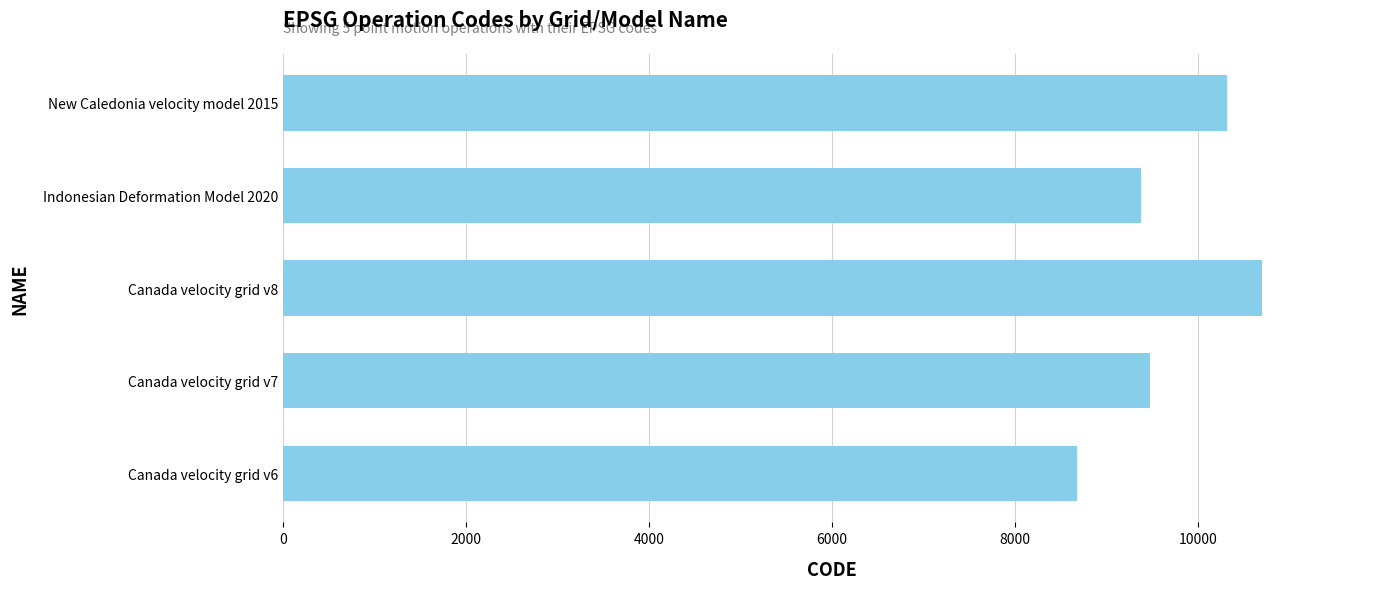

How many bars are there in total?

5